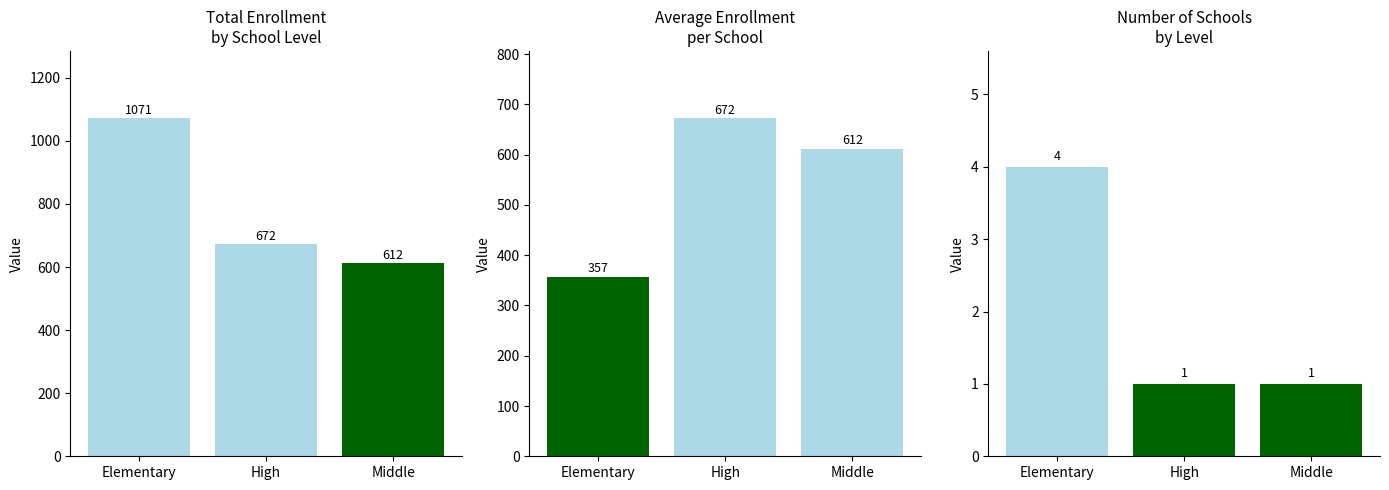

What is the label of the 2nd bar from the right?

High